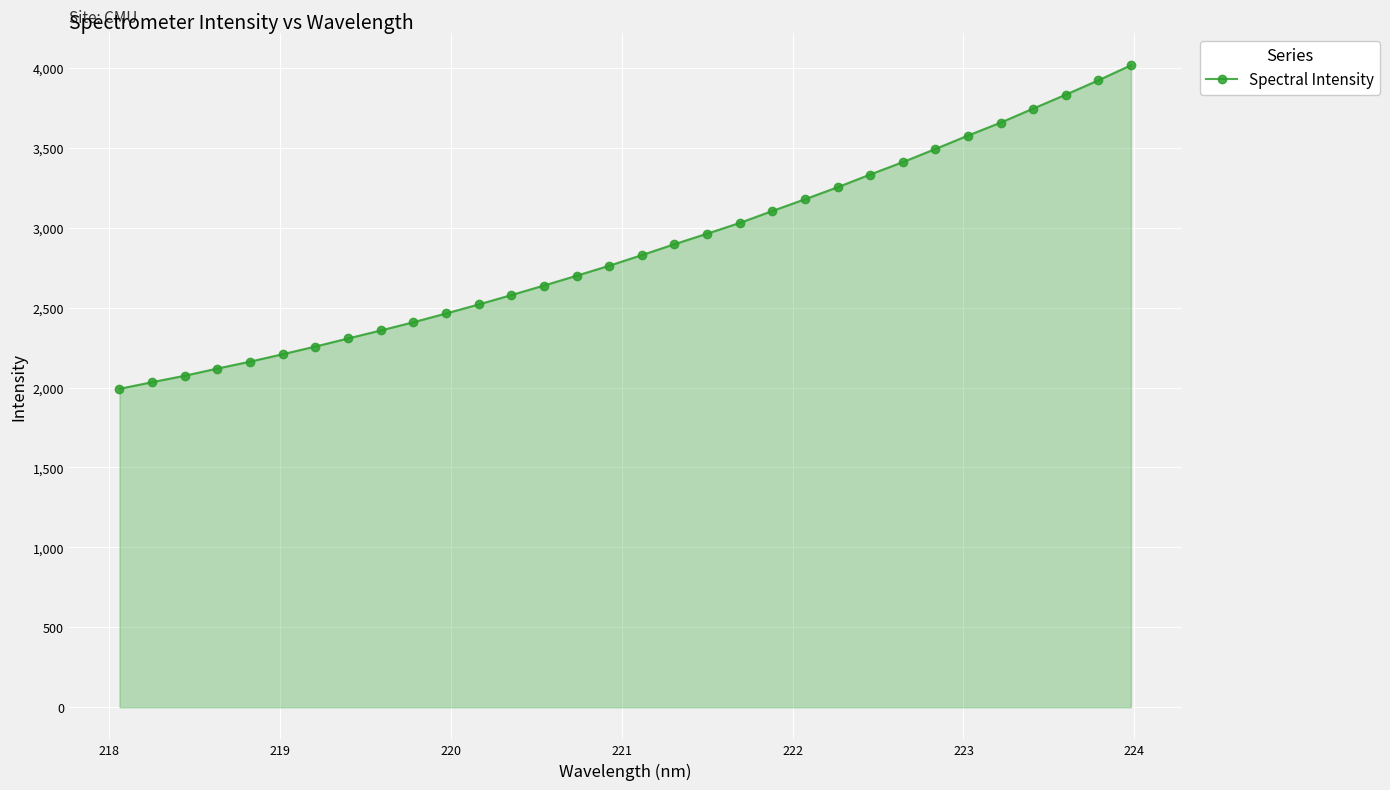

What is the value of the 2nd point from the left?

2033.8